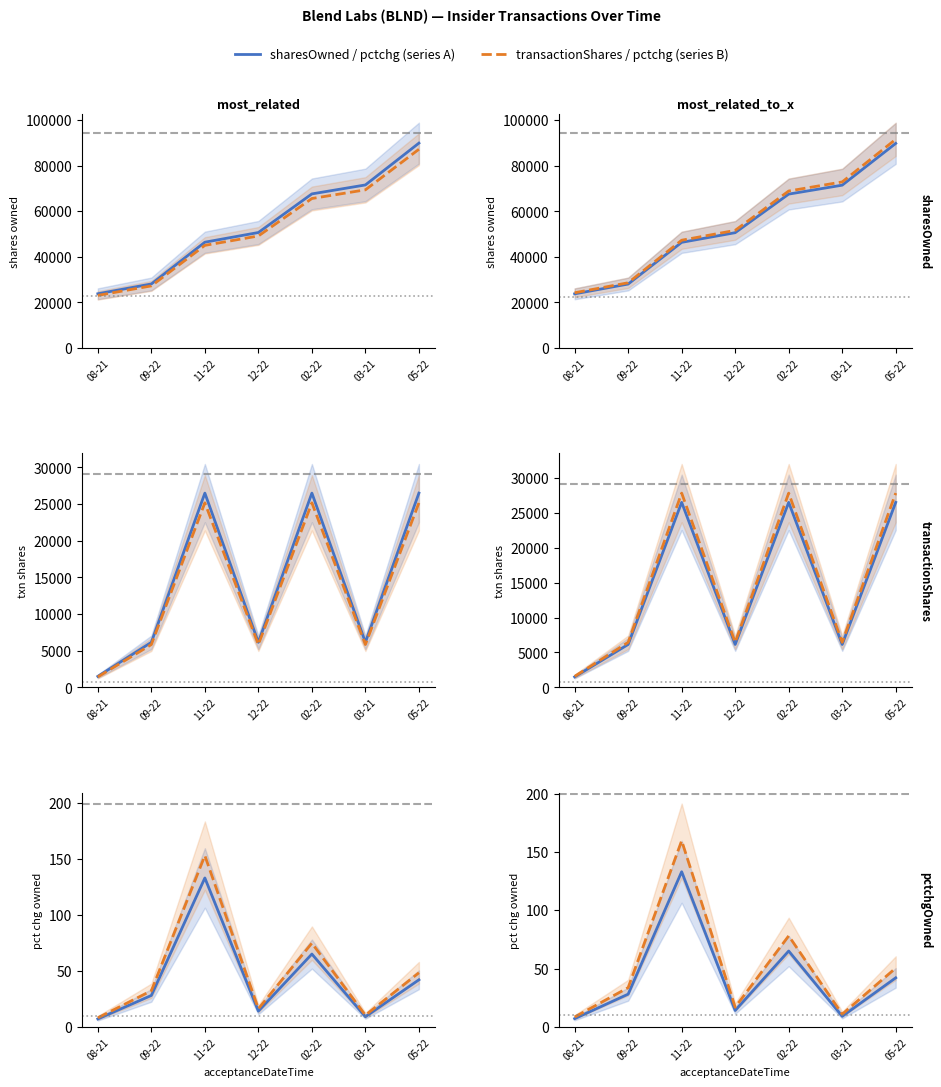

What is the label of the 5th point from the left?

02-22